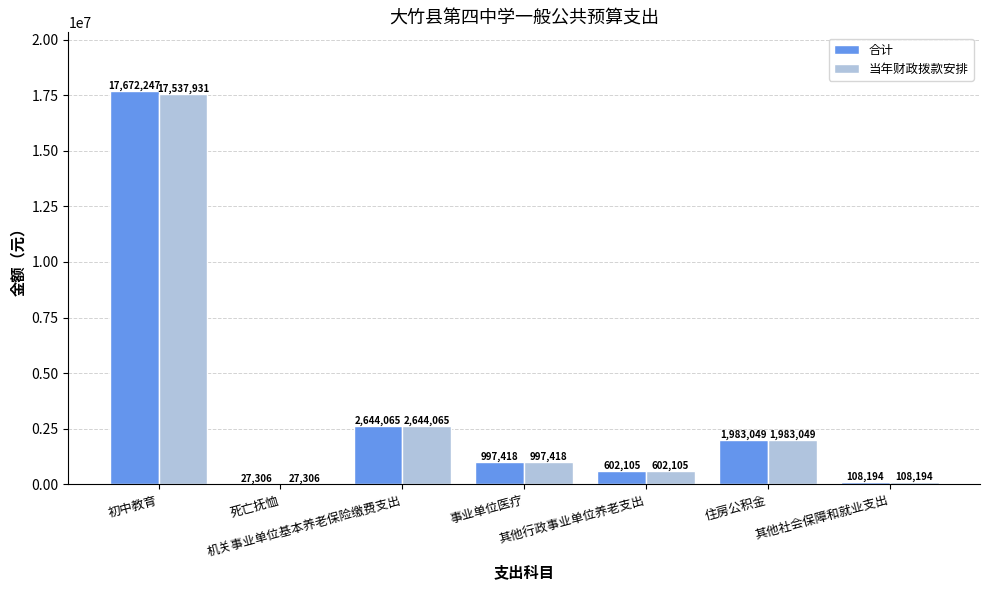

Are the bars horizontal?

No